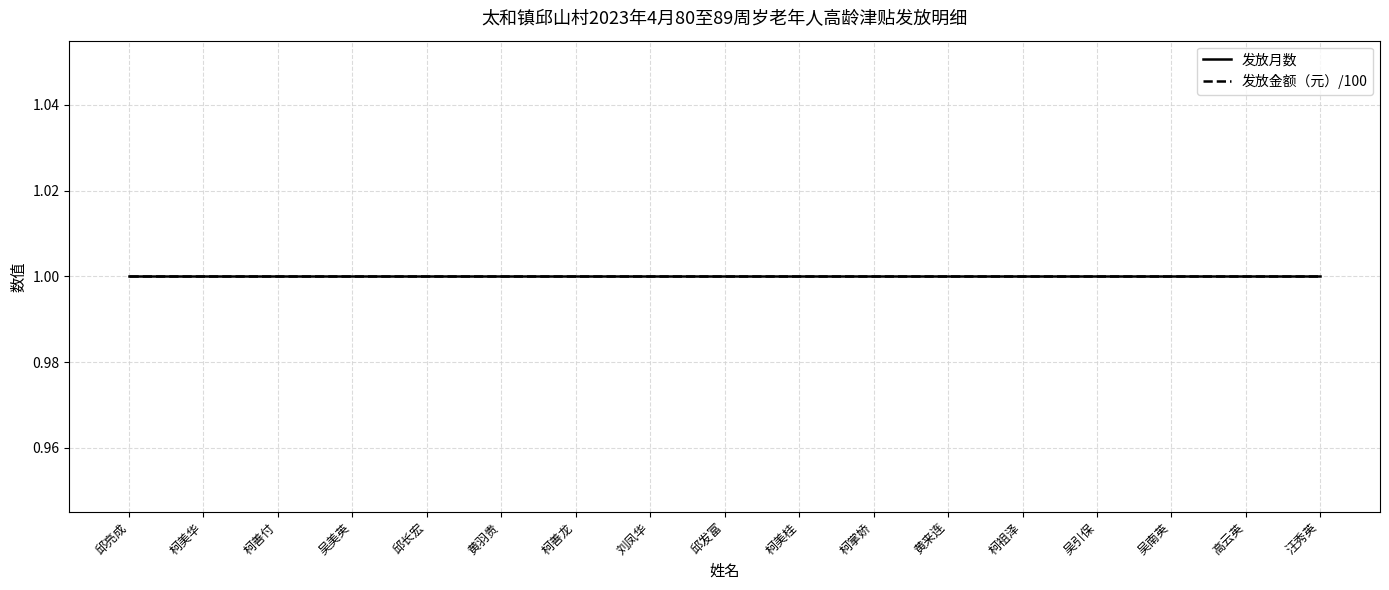

List the series in order of their overall mean, lowest first.

发放月数, 发放金额（元）